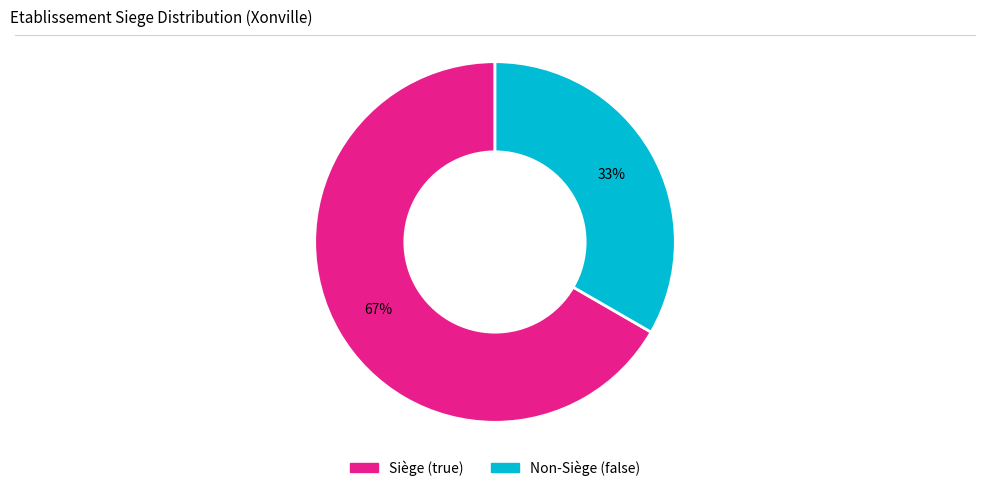

Is there a majority slice in this chart?

Yes